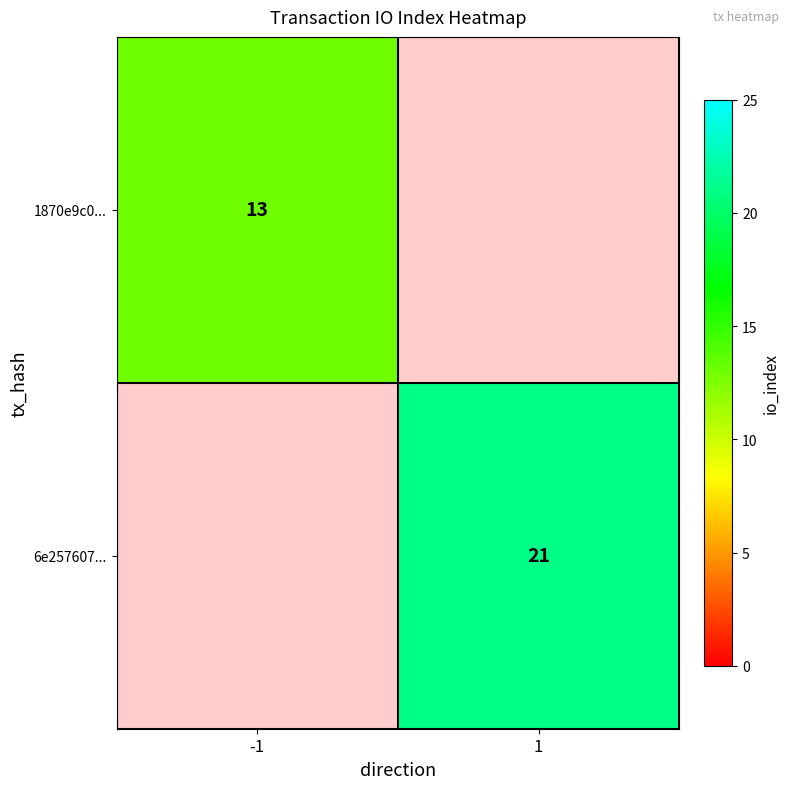

Which label corresponds to the smallest value in the chart?

-1